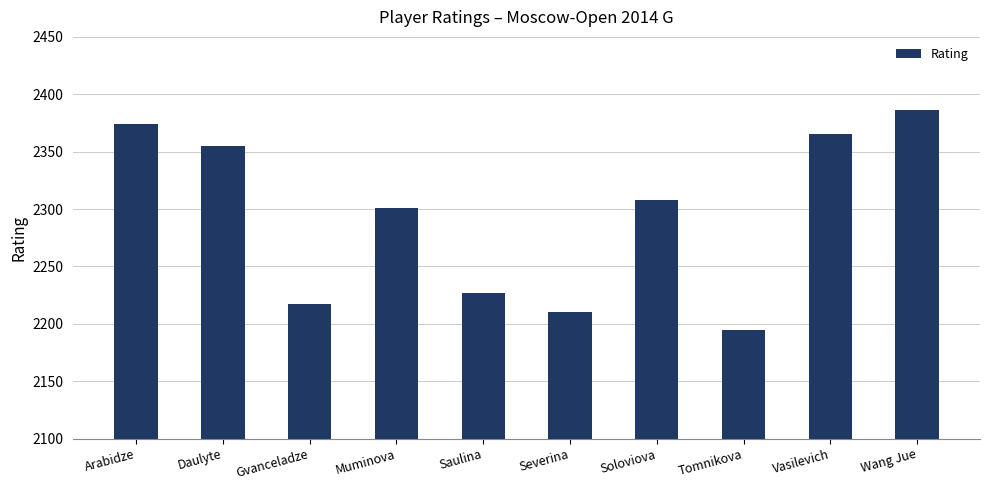

What is the average value?

2294